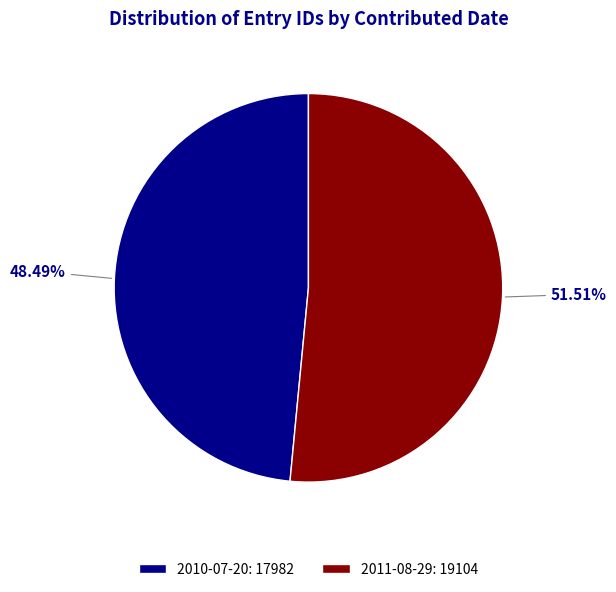

Is there any slice that represents more than half of the pie?

Yes